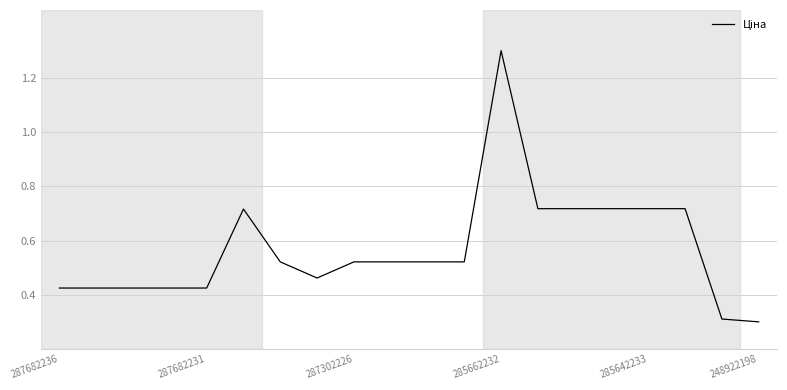

What is the minimum value shown in the chart?

0.3